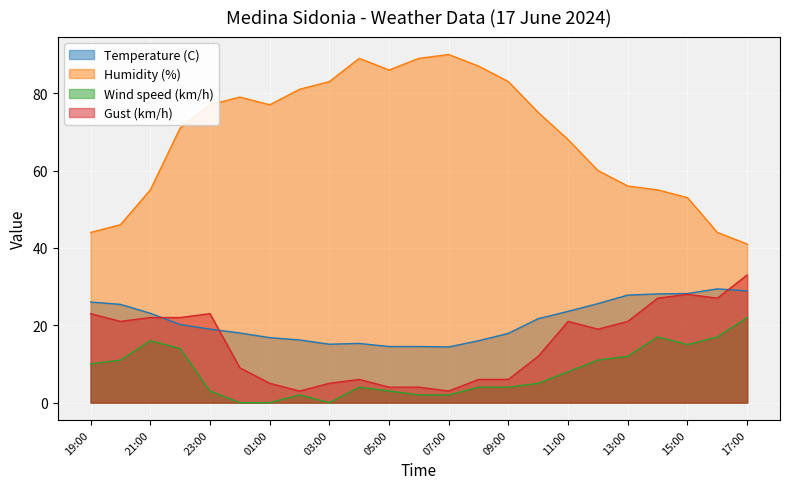

Between which two adjacent categories do Temperature (C) and Gust (km/h) first intersect?

21:00 and 22:00